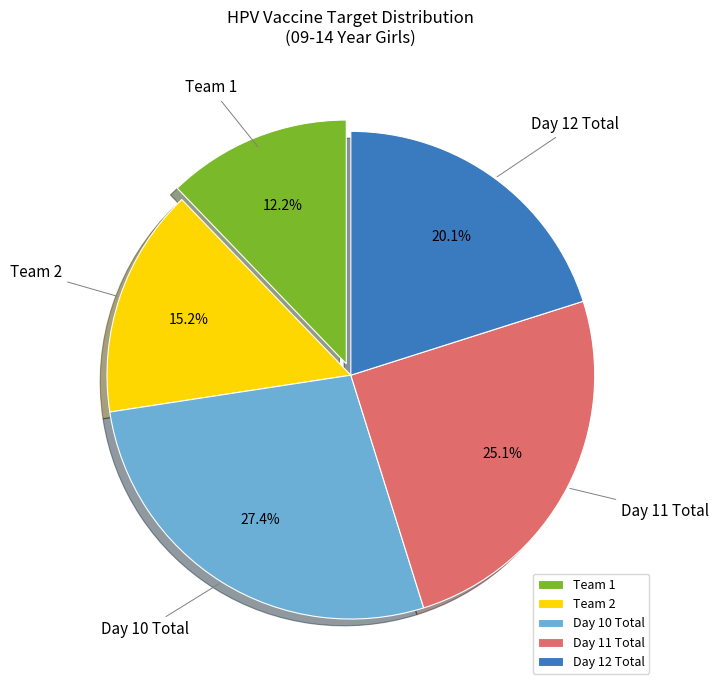

Which has a higher value, Team 2 or Day 12 Total?

Day 12 Total